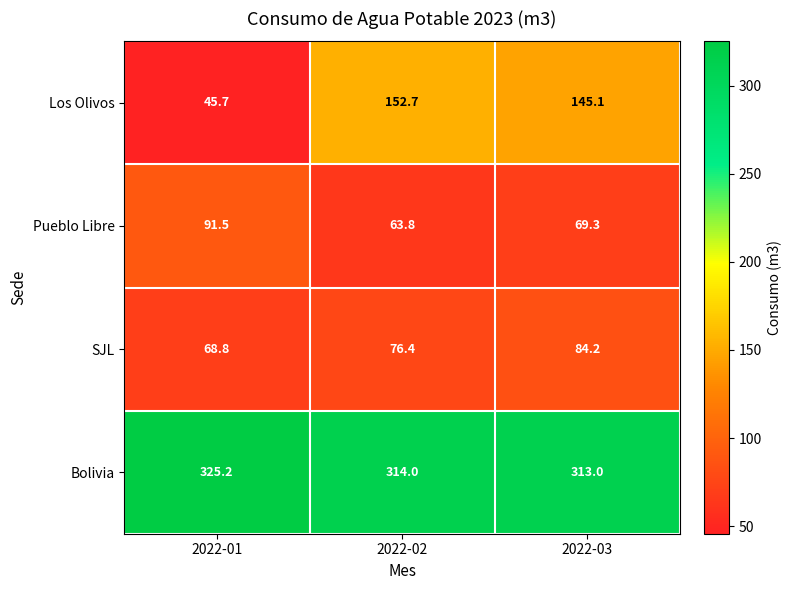

Reading left to right, transcribe all the data shown in this chart.

Los Olivos: 45.7	152.7	145.1
Pueblo Libre: 91.5	63.8	69.3
SJL: 68.8	76.4	84.2
Bolivia: 325.2	314.0	313.0